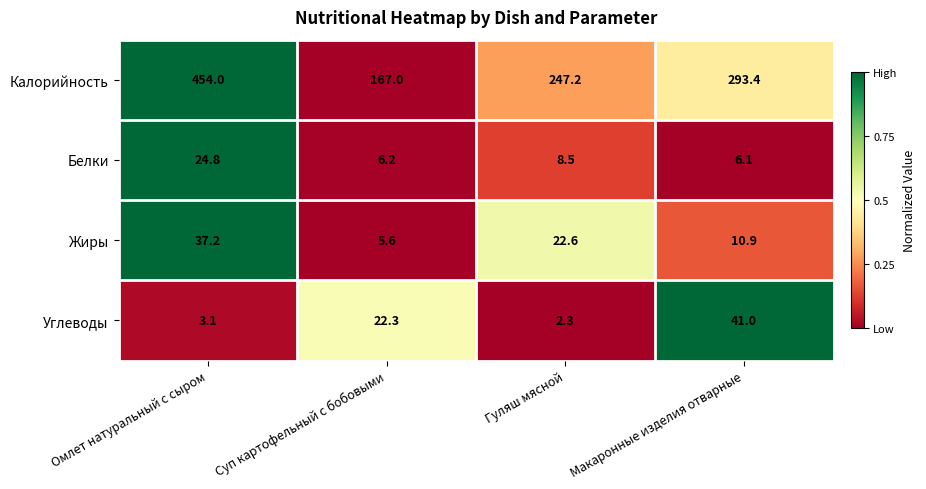

Reading right to left, transcribe all the data shown in this chart.

Калорийность: 293.4	247.2	167.0	454.0
Белки: 6.1	8.5	6.2	24.8
Жиры: 10.9	22.6	5.6	37.2
Углеводы: 41.0	2.3	22.3	3.1